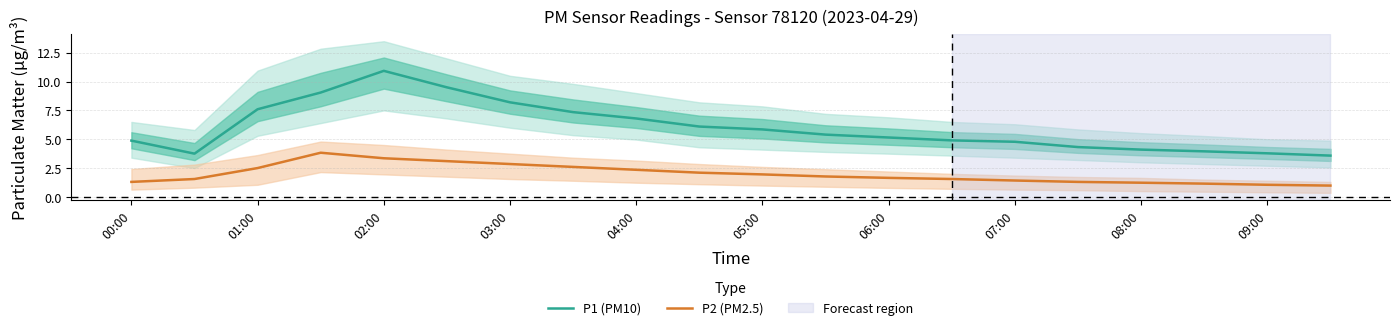

The P2 (PM2.5) series shows 3.1 at 05:00. True or false?

False